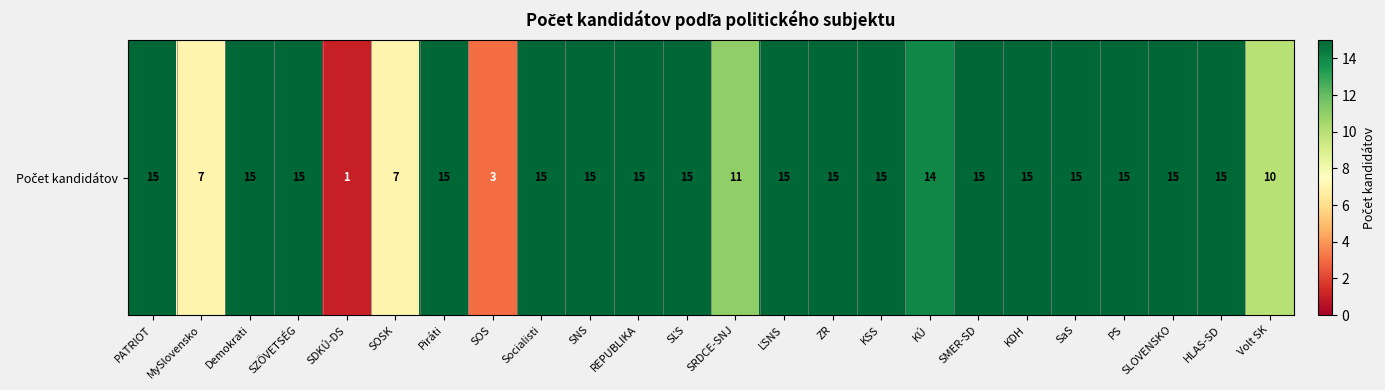

What is the sum of all values?

308